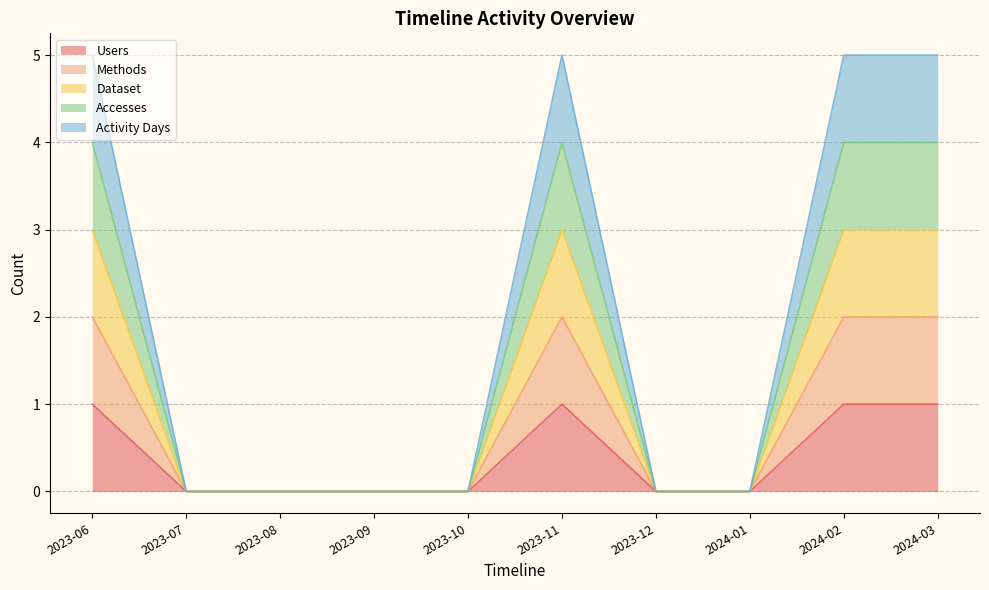

How many values in the Methods series exceed 0?

4